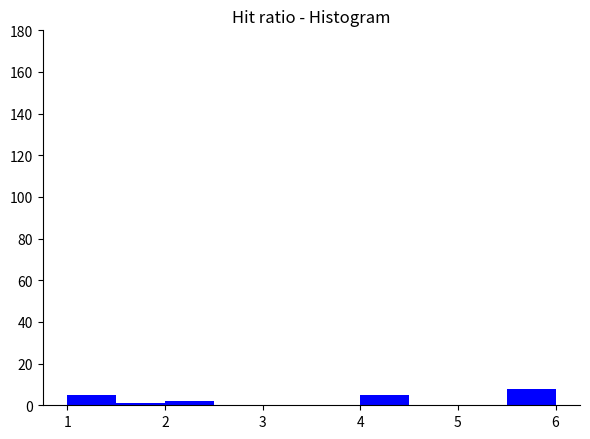

Reading left to right, transcribe this chart: for each bar, give the range it covers on the x-axis and its height. The values are not printed on the chart, so give them approximately, as read against the axis.

1.0 to 1.5: 6
1.5 to 2.0: under 2
2.0 to 2.5: 2
2.5 to 3.0: 0
3.0 to 3.5: 0
3.5 to 4.0: 0
4.0 to 4.5: 6
4.5 to 5.0: 0
5.0 to 5.5: 0
5.5 to 6.0: 8